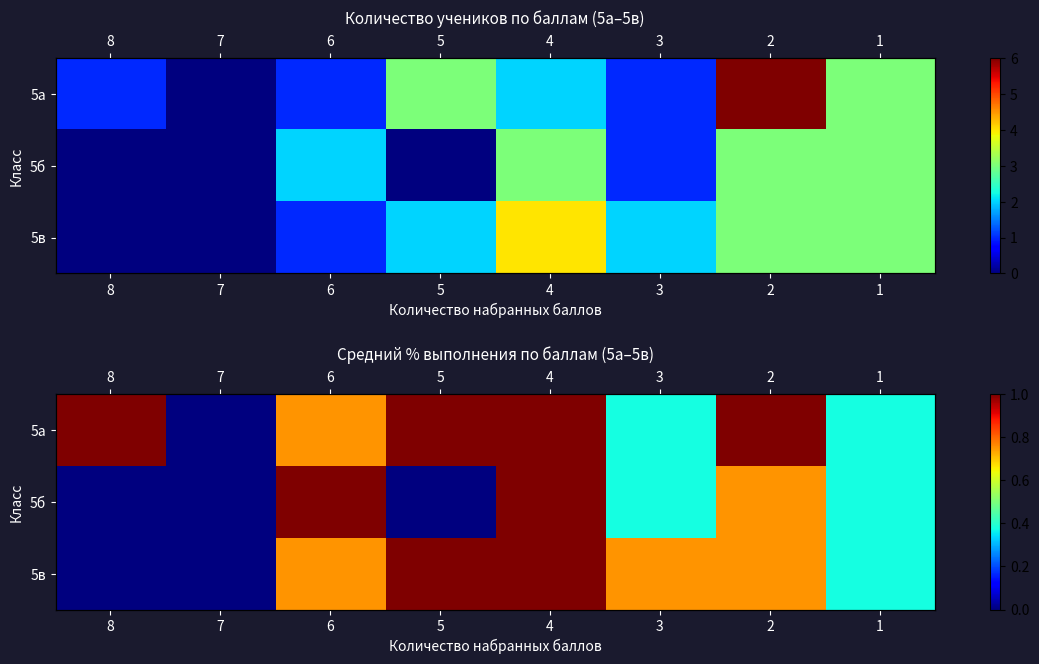

What is the sum of the 5а values at 4 and 7?

1.0